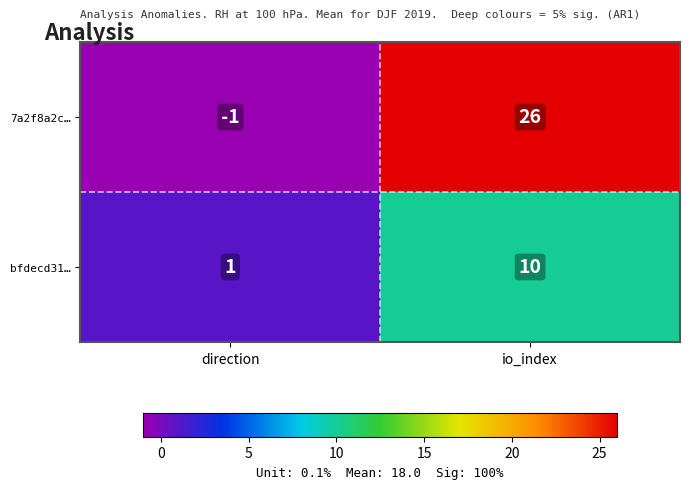

At which category is the sum across all series the highest?

io_index